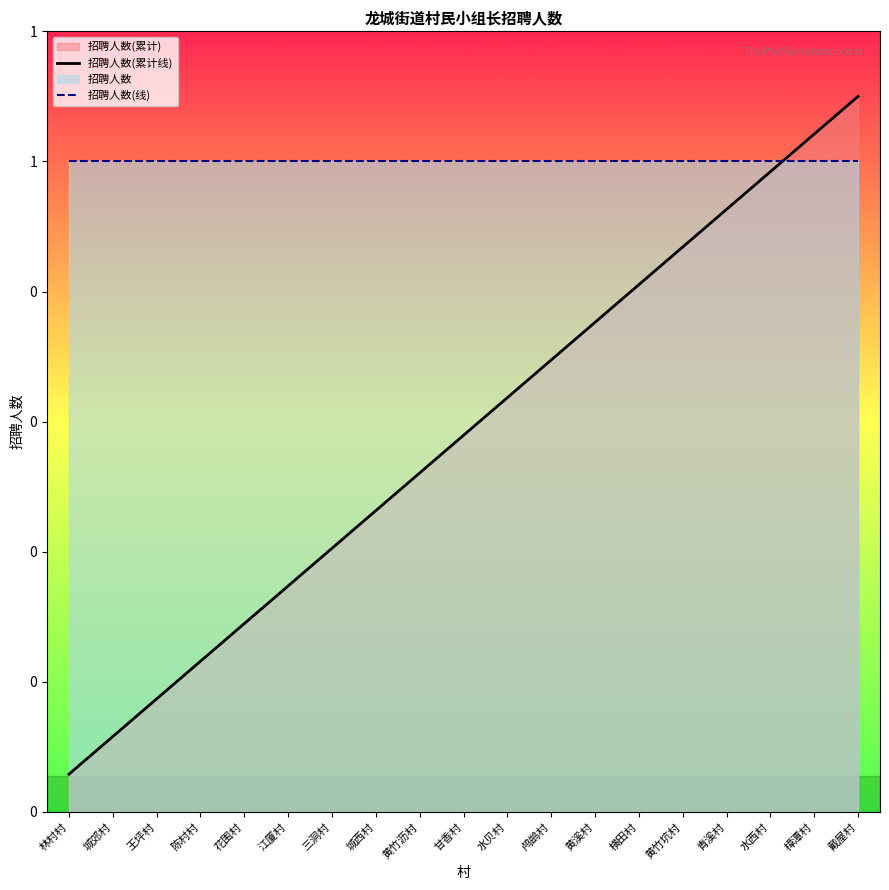

Which series ends up on top after the final intersection of 招聘人数(累计线) and 招聘人数(线)?

招聘人数(累计线)